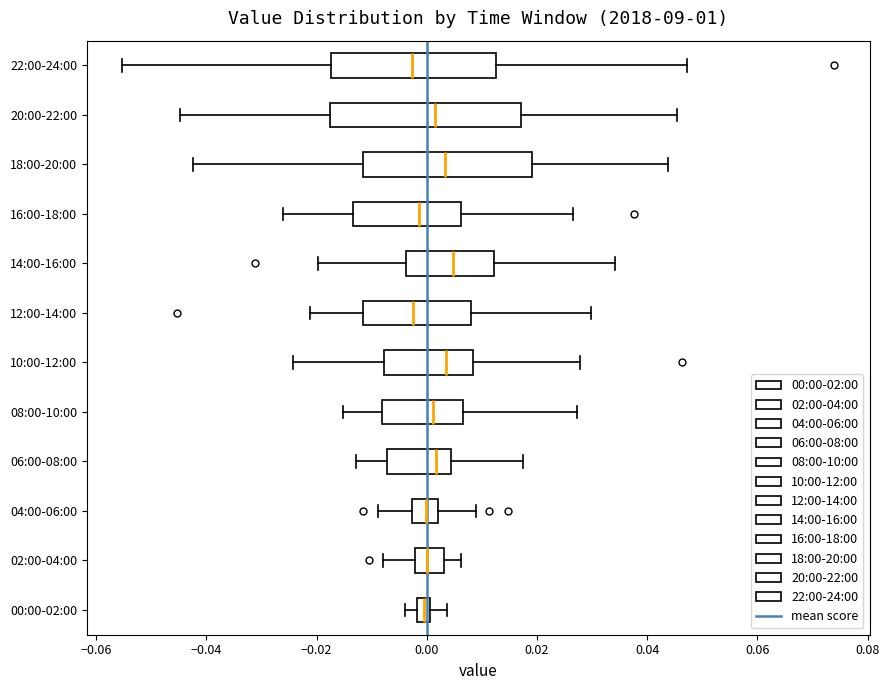

Where does the left whisker of the box for 06:00-08:00 end on the x-axis? The values are not printed on the chart, so give them approximately, as read against the axis.

-0.012